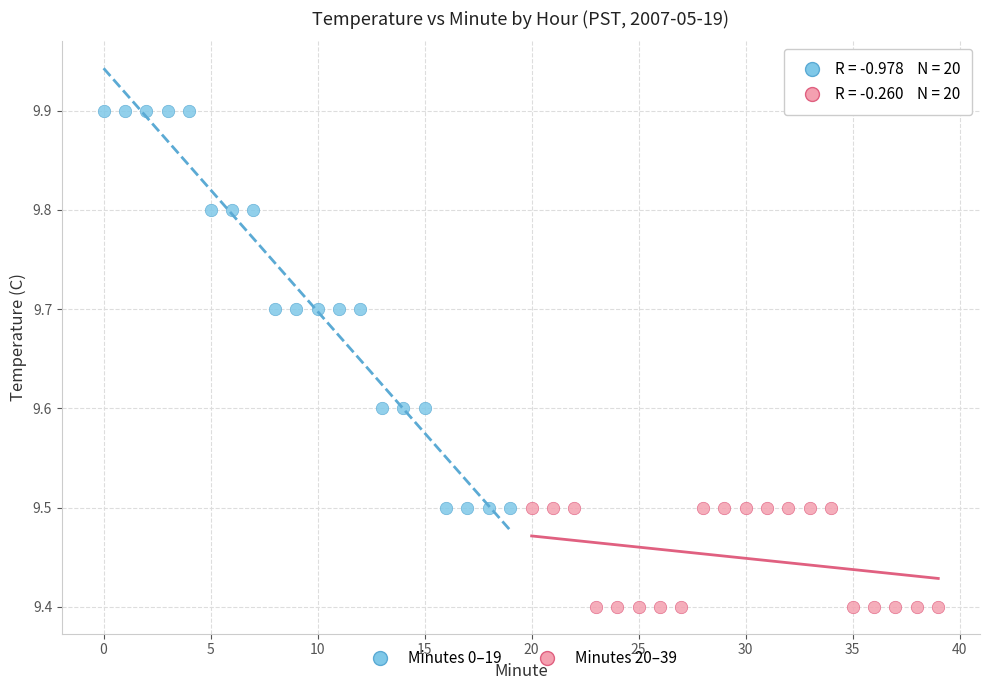

Which series contains the lowest Y value?

Minutes 20–39